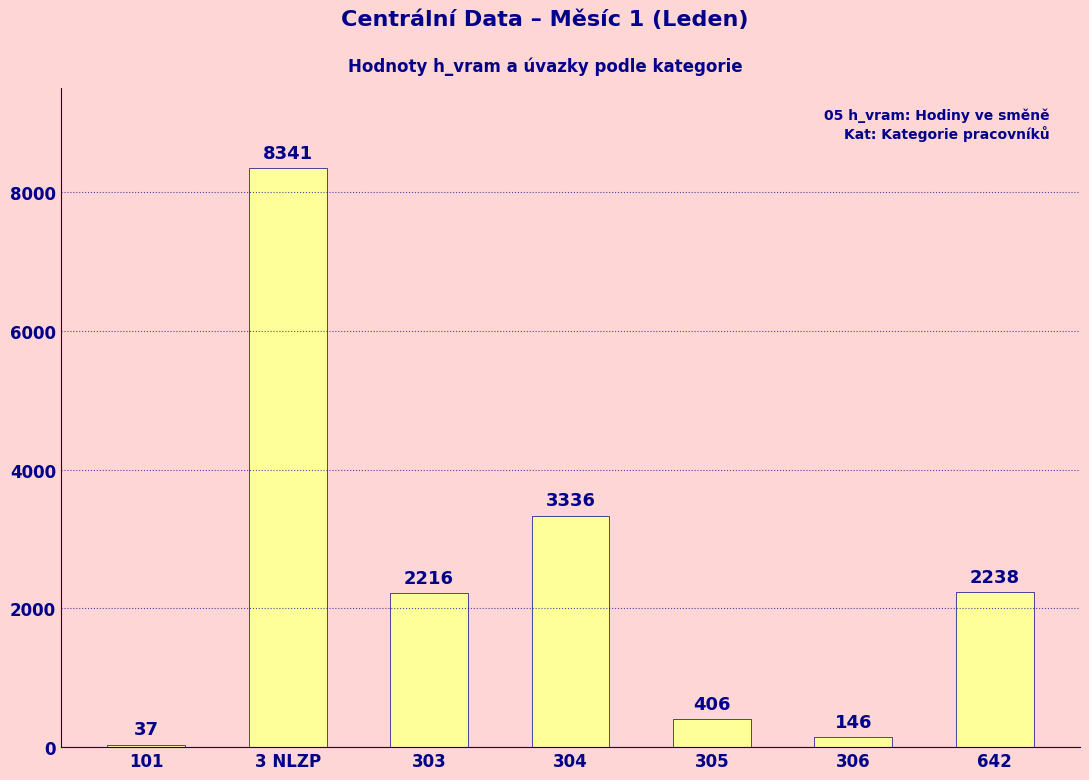

What is the label of the 1st bar from the left?

101